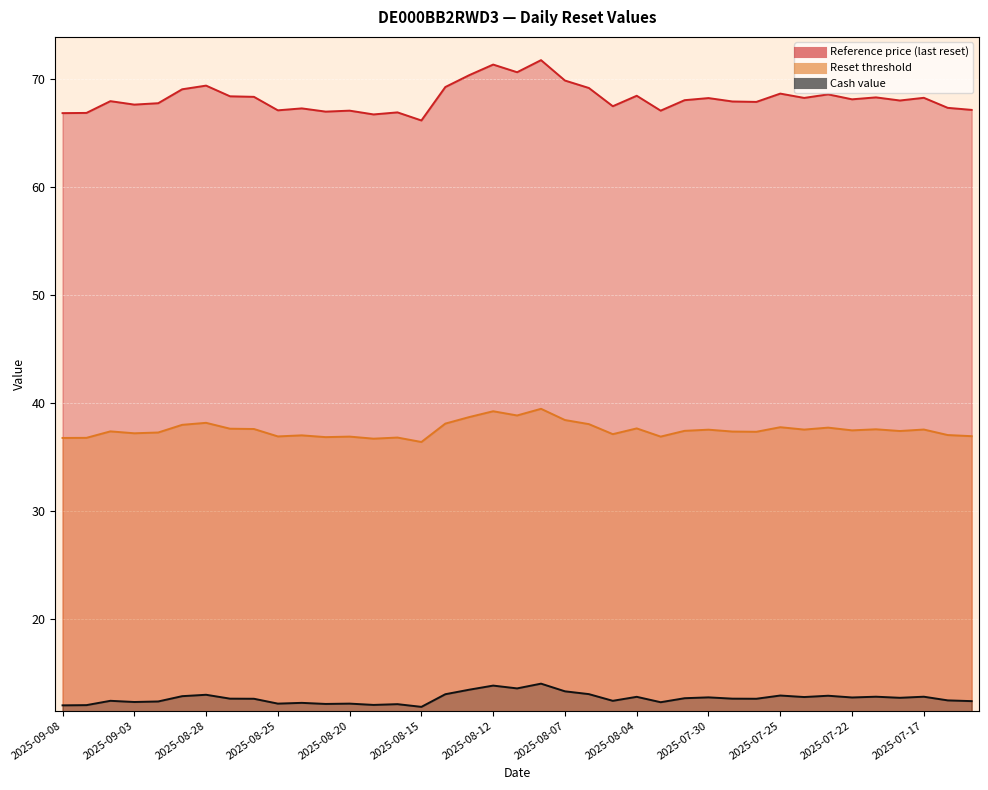

List the labels in order of Reference price (last reset) value, largest first.

2025-08-08, 2025-08-12, 2025-08-11, 2025-08-13, 2025-08-07, 2025-08-28, 2025-08-14, 2025-08-06, 2025-08-29, 2025-07-25, 2025-07-23, 2025-08-04, 2025-08-27, 2025-08-26, 2025-07-21, 2025-07-17, 2025-07-24, 2025-07-30, 2025-07-22, 2025-07-31, 2025-07-18, 2025-09-04, 2025-07-29, 2025-07-28, 2025-09-02, 2025-09-03, 2025-08-05, 2025-07-16, 2025-08-22, 2025-07-15, 2025-08-25, 2025-08-20, 2025-08-01, 2025-08-21, 2025-08-18, 2025-09-05, 2025-09-08, 2025-08-19, 2025-08-15